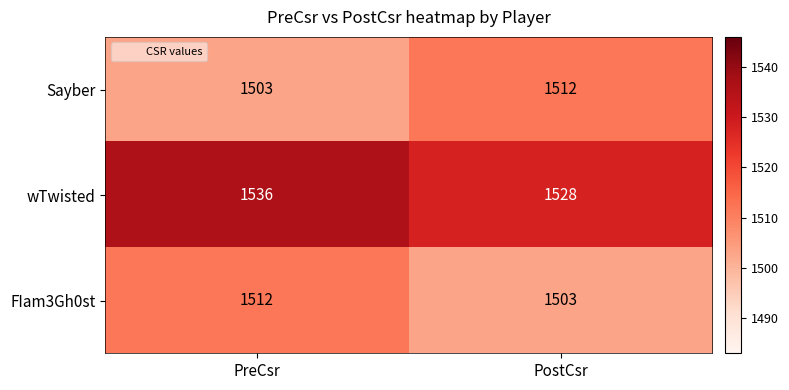

Rank the series at PreCsr from lowest to highest value.

Sayber, FIam3Gh0st, wTwisted